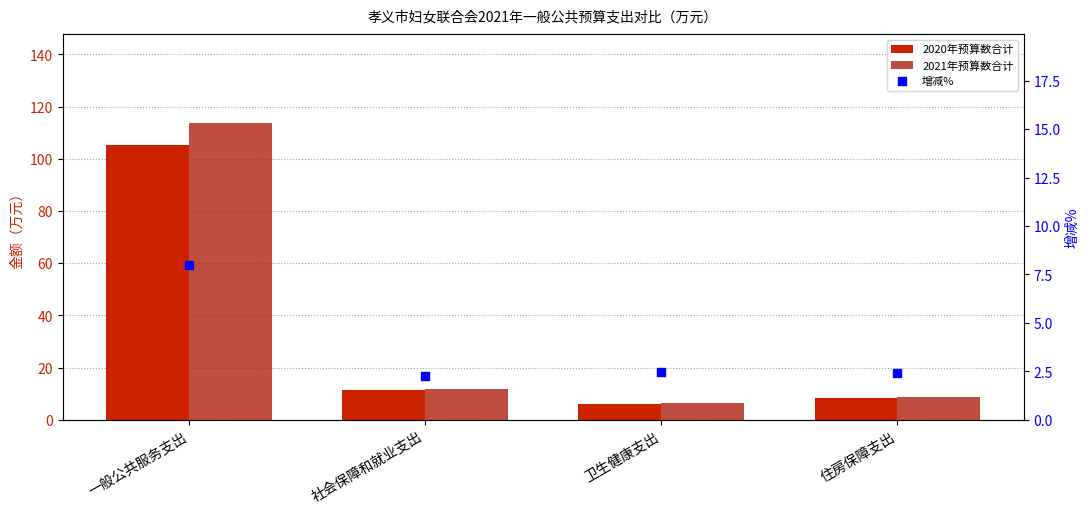

What is the total value across all series at 一般公共服务支出?

226.9